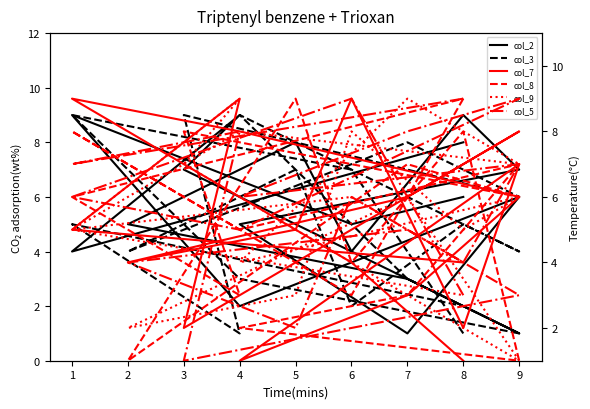

Between 5 and 12, which series saw the biggest shift?

col_3